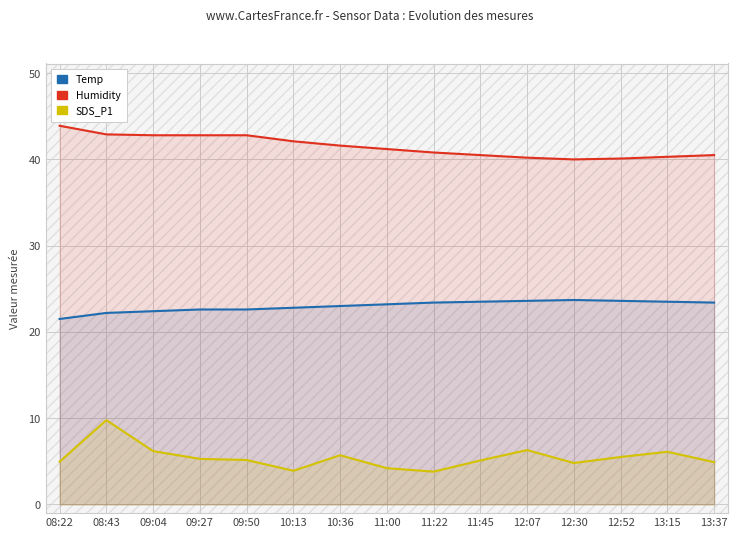

At which label does Humidity first exceed 41?

08:22